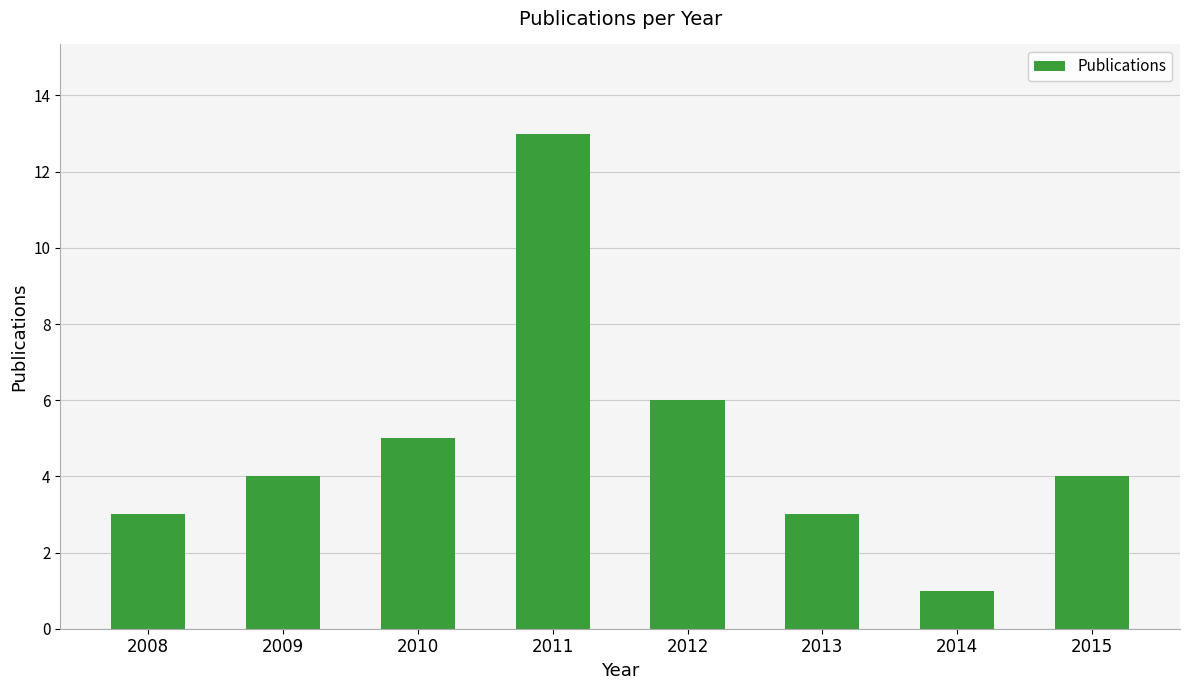

What is the average value?

5